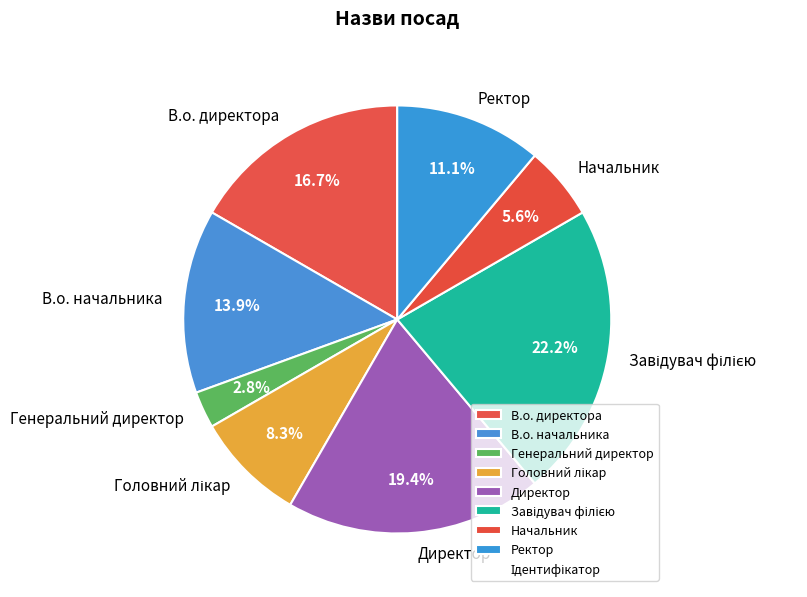

How many segments does this pie chart have?

8